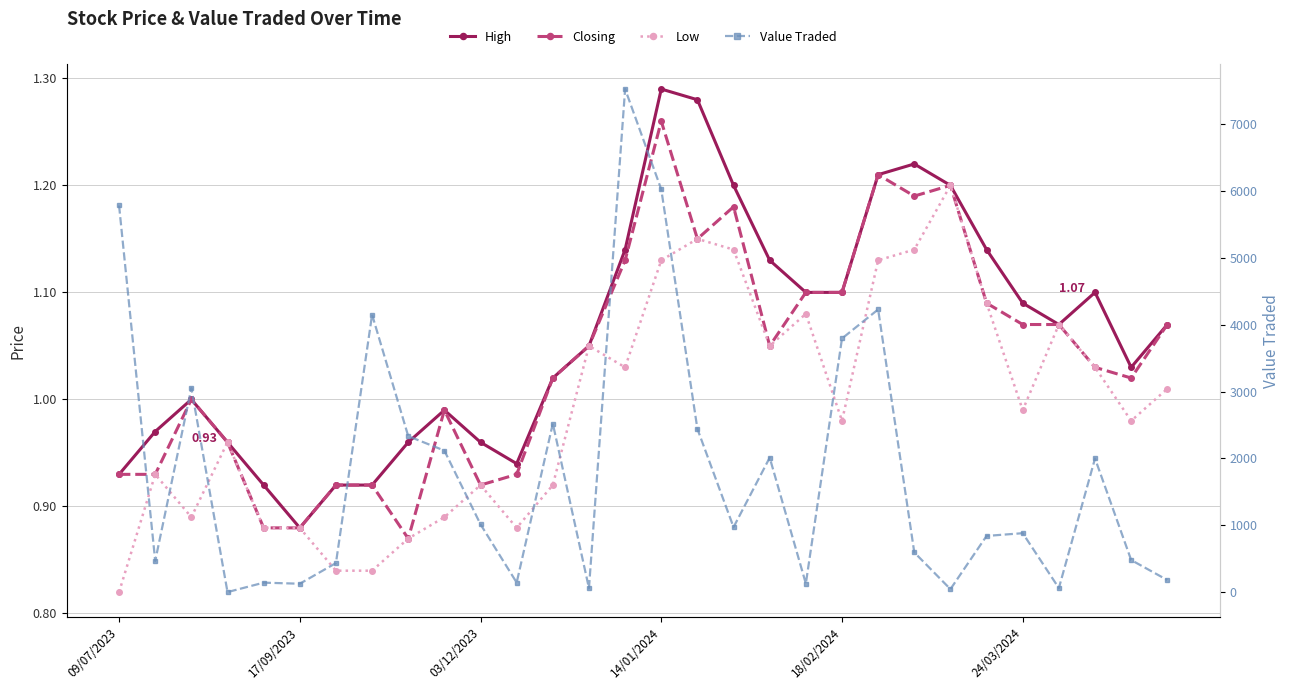

What is the difference between the High values at 19 and 6?

0.2